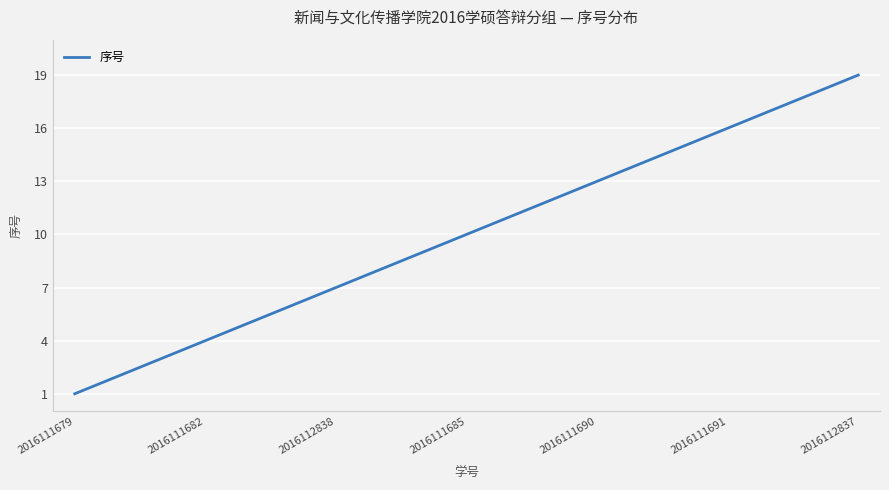

What is the maximum value shown in the chart?

19